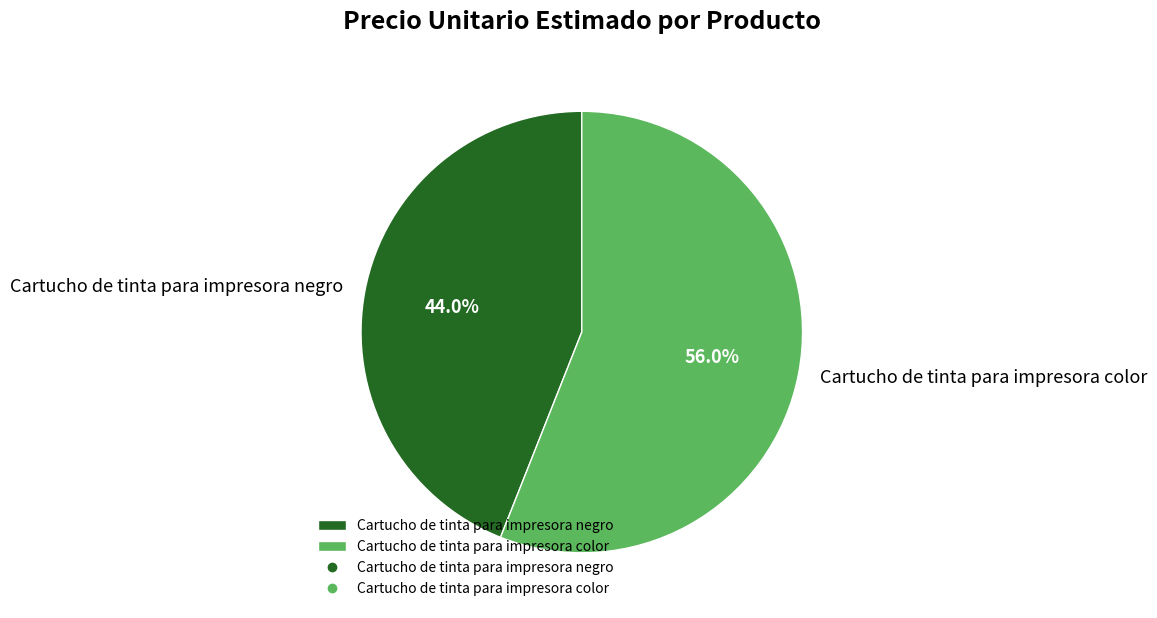

Which has a higher value, Cartucho de tinta para impresora negro or Cartucho de tinta para impresora color?

Cartucho de tinta para impresora color